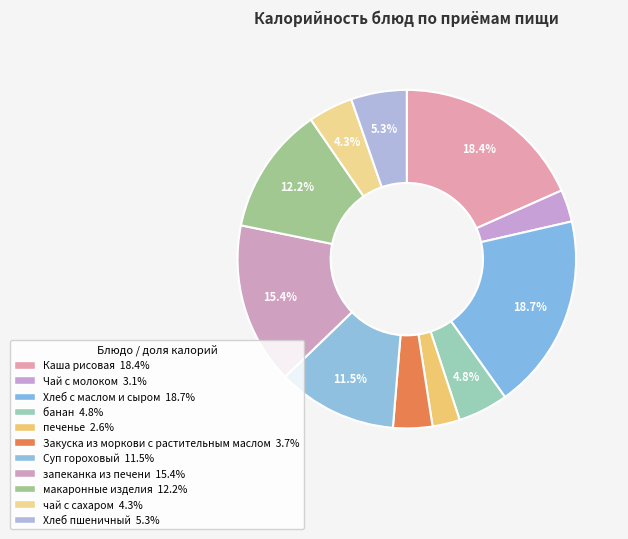

Is it true that макаронные изделия is 12% of the pie?

True